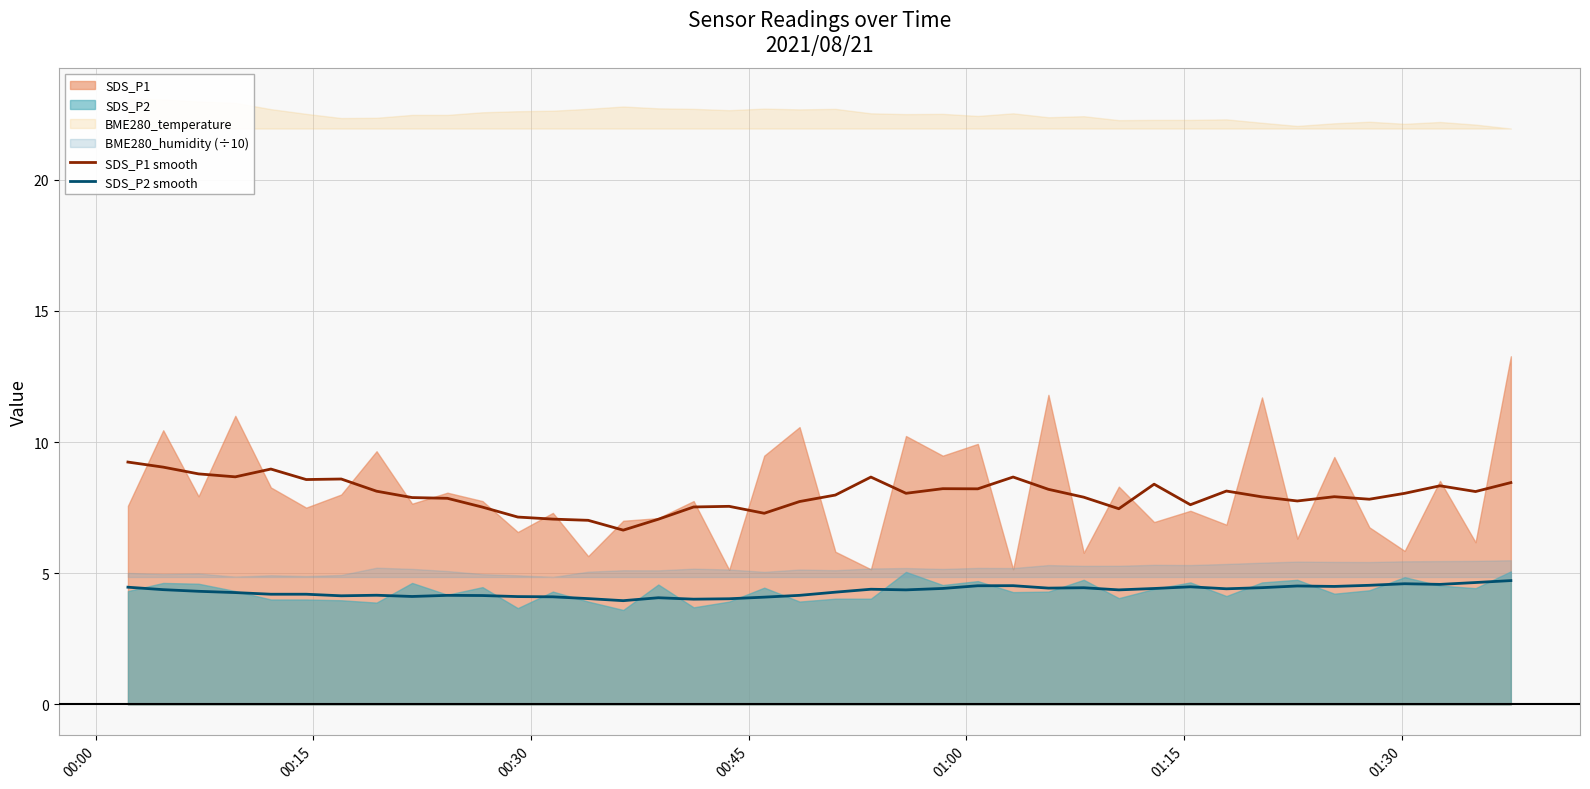

True or false: SDS_P2 smooth and SDS_P1 smooth intersect in this chart.

False